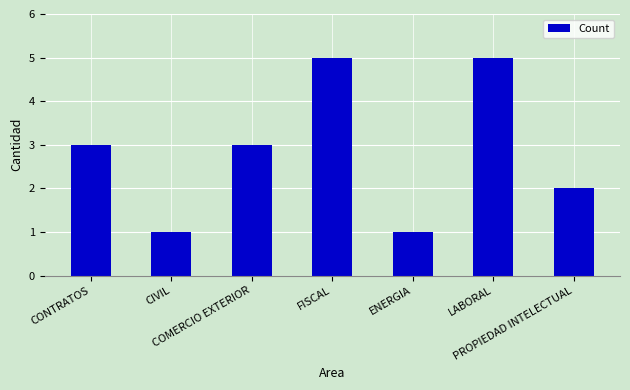

Reading left to right, extract all data points from this chart.

CONTRATOS=3	CIVIL=1	COMERCIO EXTERIOR=3	FISCAL=5	ENERGIA=1	LABORAL=5	PROPIEDAD INTELECTUAL=2